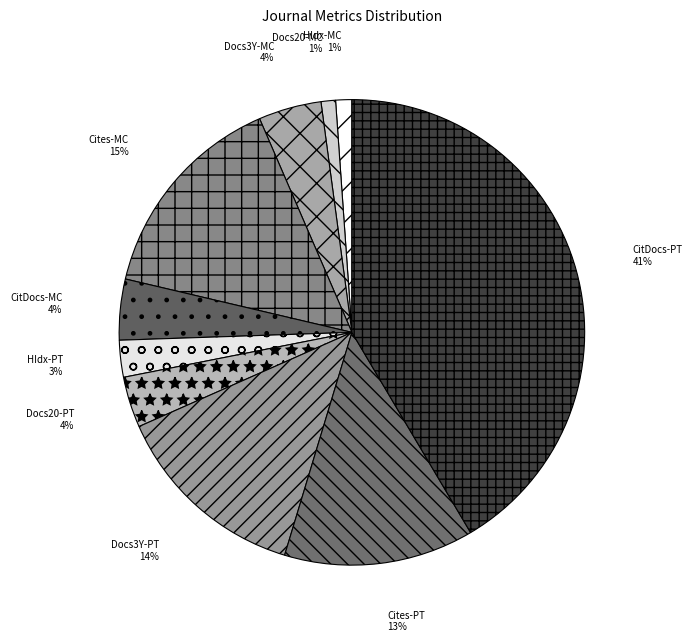

What percentage is the Cites-PT slice, to the nearest percent?

13%